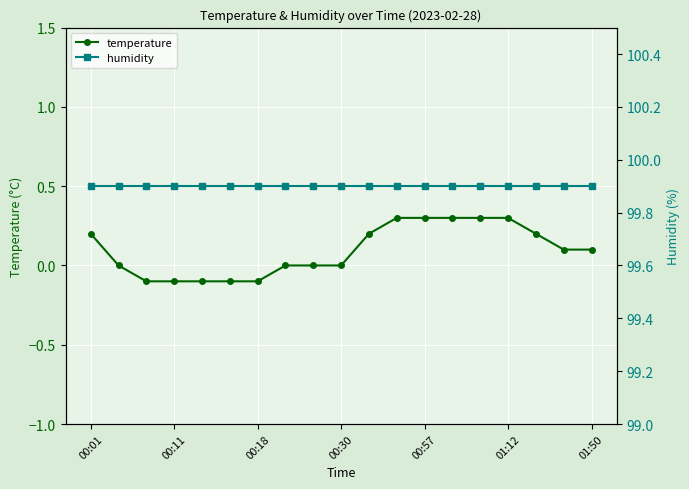

True or false: humidity and temperature cross at least once.

False